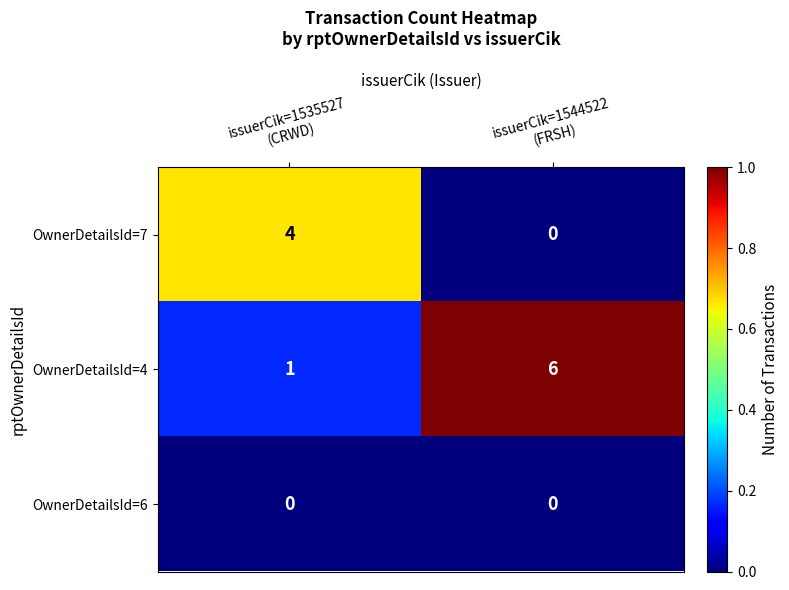

Which series has the largest total across all categories?

OwnerDetailsId=4